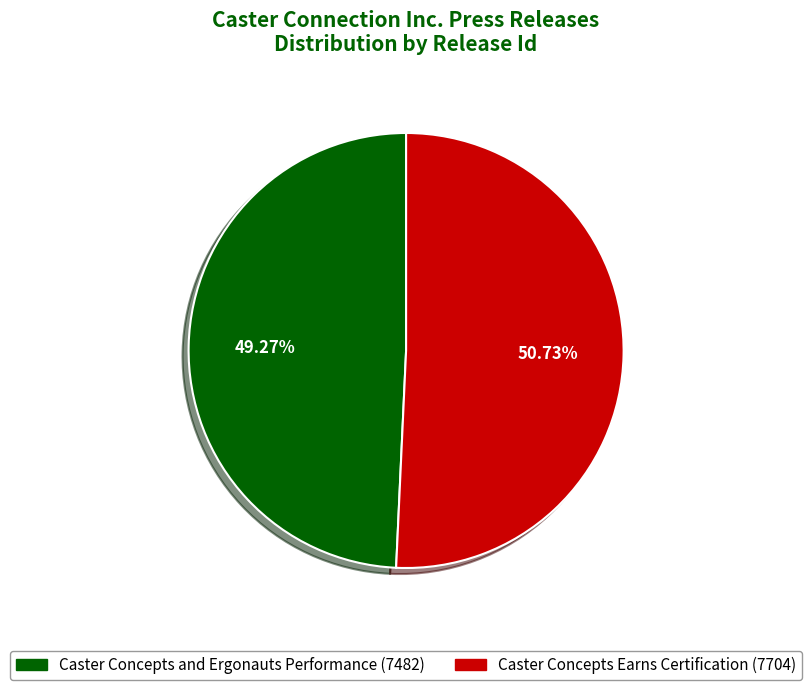

Which has a higher value, Caster Concepts and Ergonauts Performance or Caster Concepts Earns Certification?

Caster Concepts Earns Certification